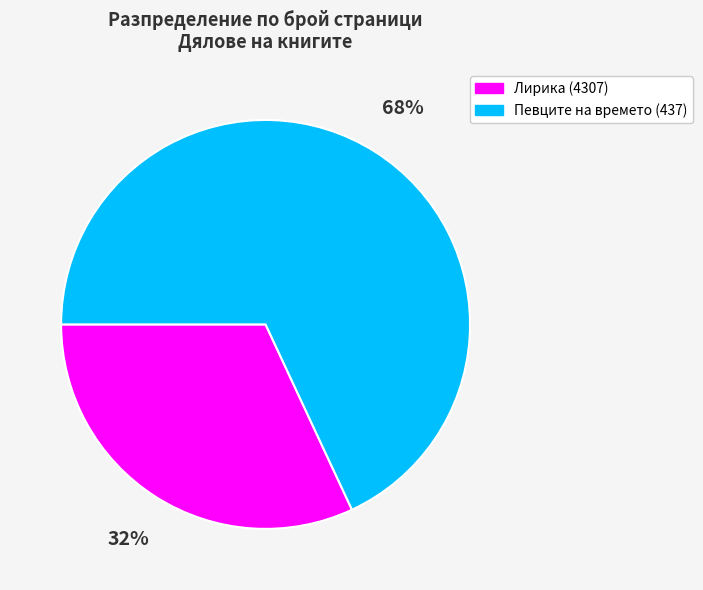

Which slice is the smallest?

Лирика (4307)